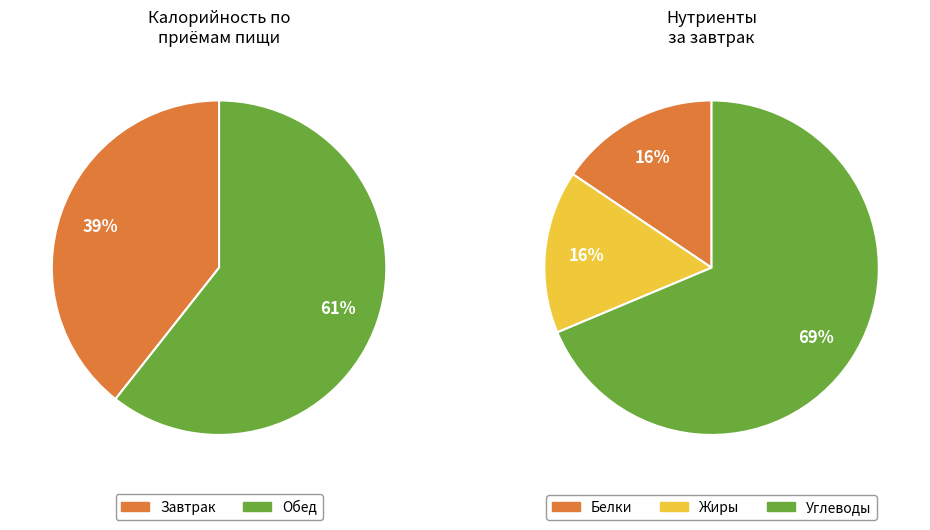

Rank the categories by value from highest to lowest.

Обед, Завтрак